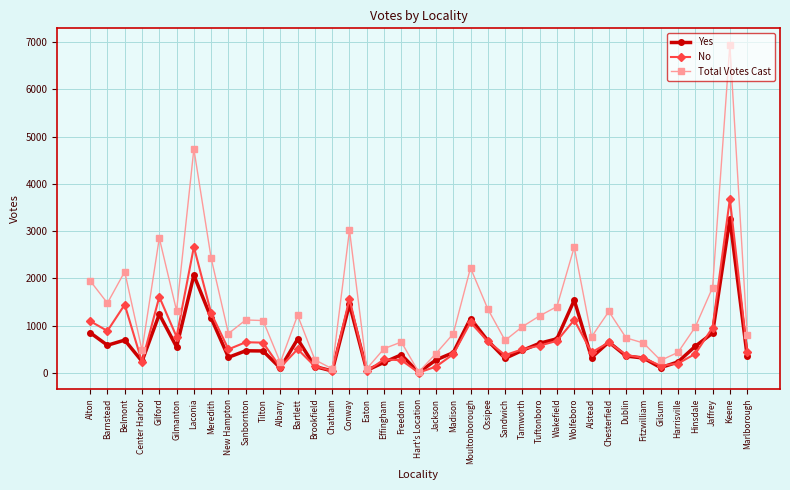

Rank the series by their maximum value, from lowest to highest.

Yes, No, Total Votes Cast